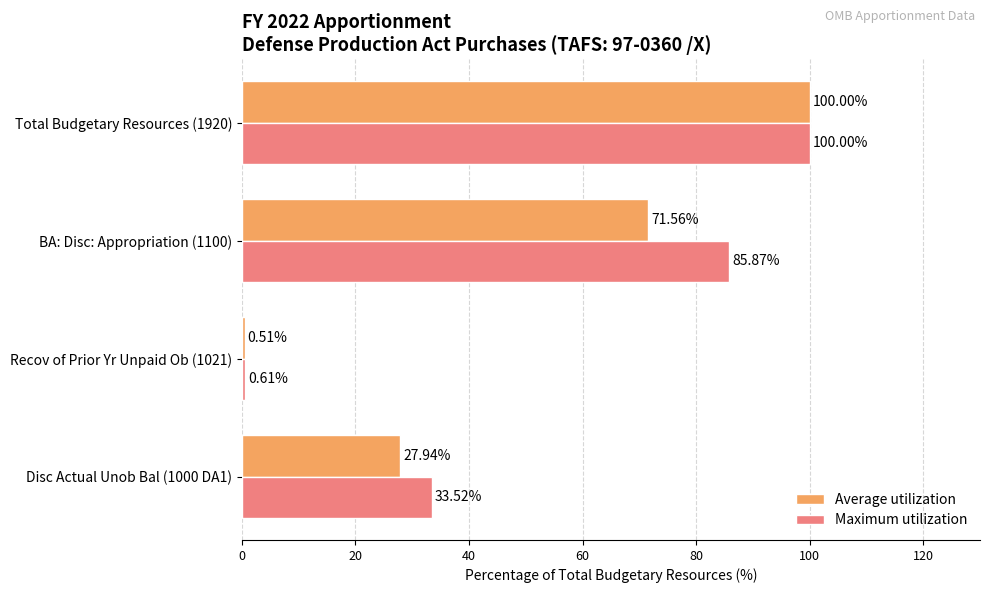

What is the total value across all series at Total Budgetary Resources (1920)?

200.0